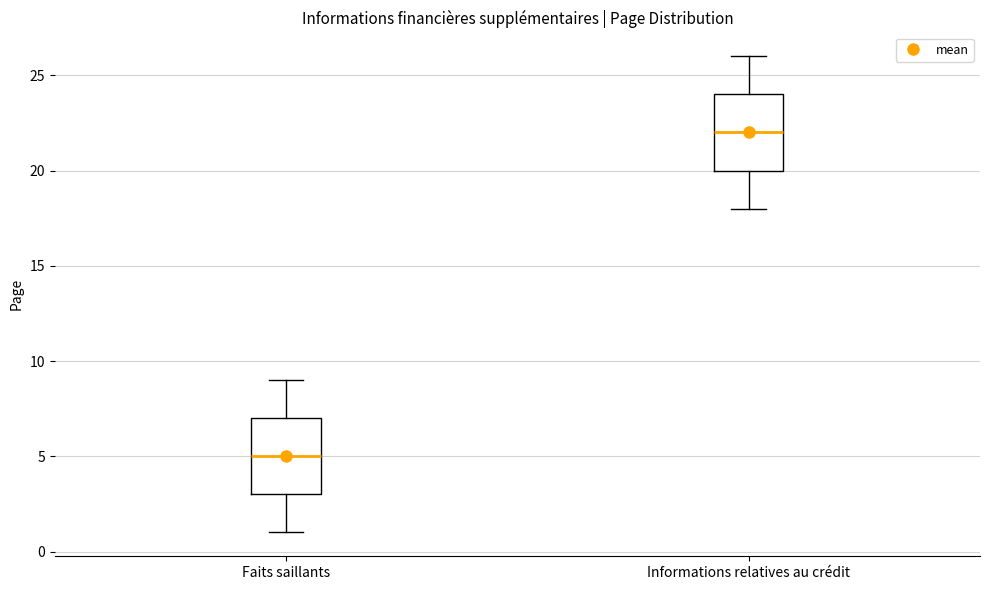

Reading left to right, read every box against the y-axis: the position of its median line, the range the box covers, and the ends of its whiskers. The values are not printed on the chart, so give them approximately, as read against the axis.

Faits saillants: median 5, box 3 to 7, whiskers 1 to 9
Informations relatives au crédit: median 22, box 20 to 24, whiskers 18 to 26